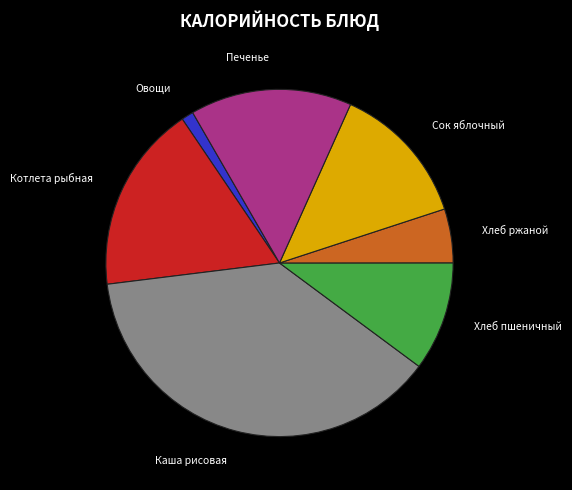

Is there any slice that represents more than half of the pie?

No